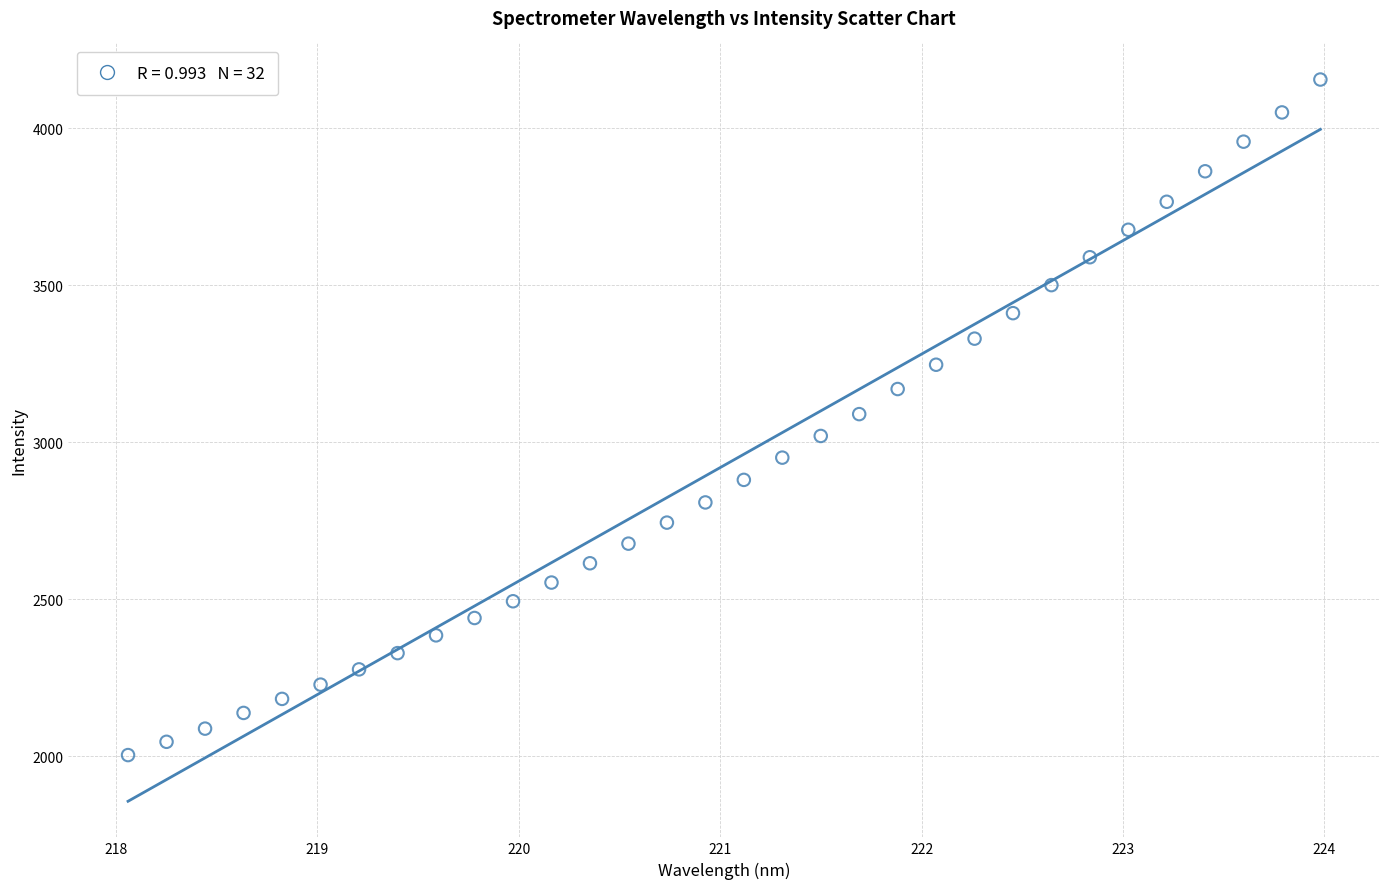

What is the range of X values (max minus min)?

5.9